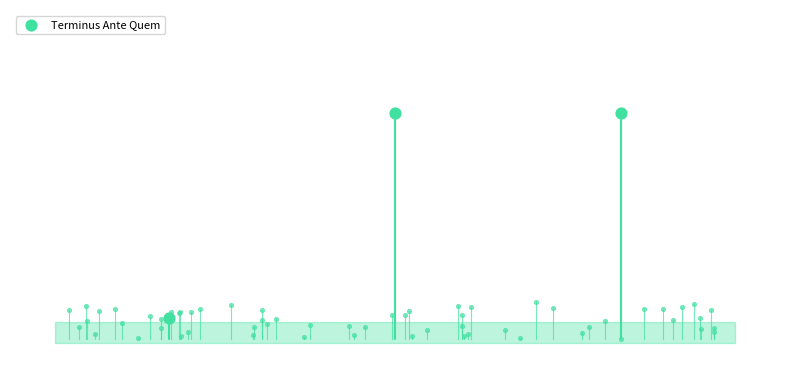

Which has a higher value, IGCH 2160 or IGCH 2240?

IGCH 2240